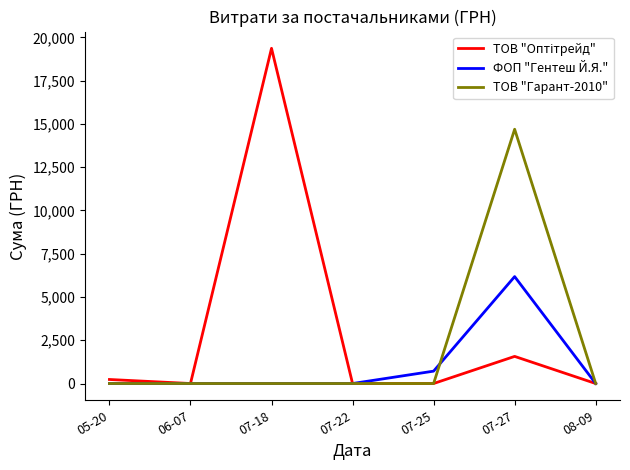

At which category is the sum across all series the highest?

07-27